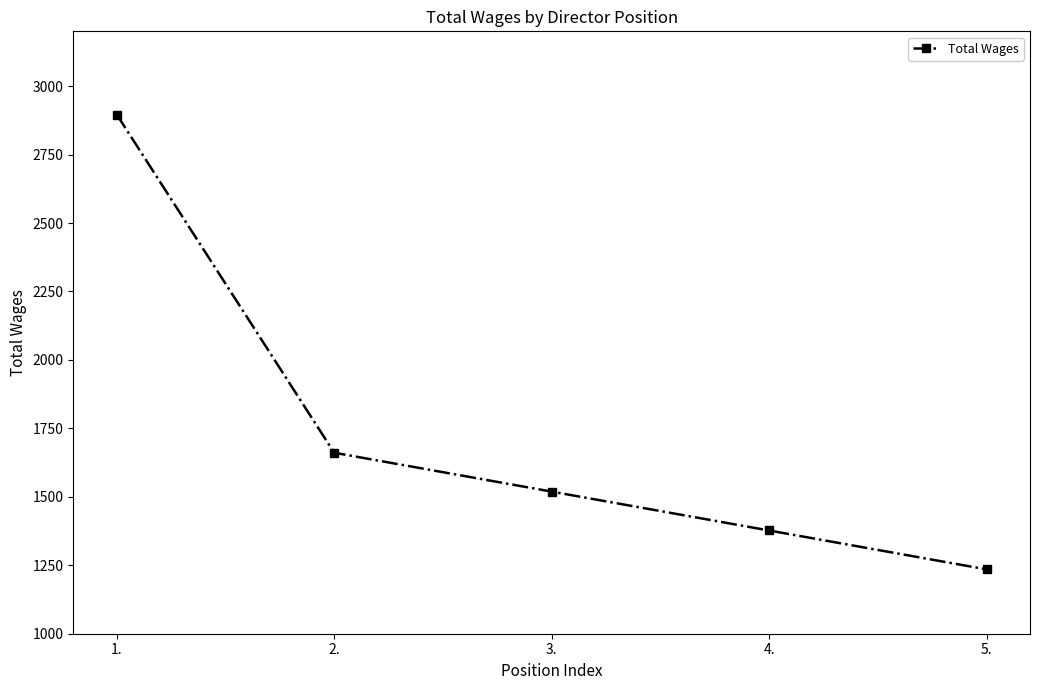

How many categories are shown in the chart?

5